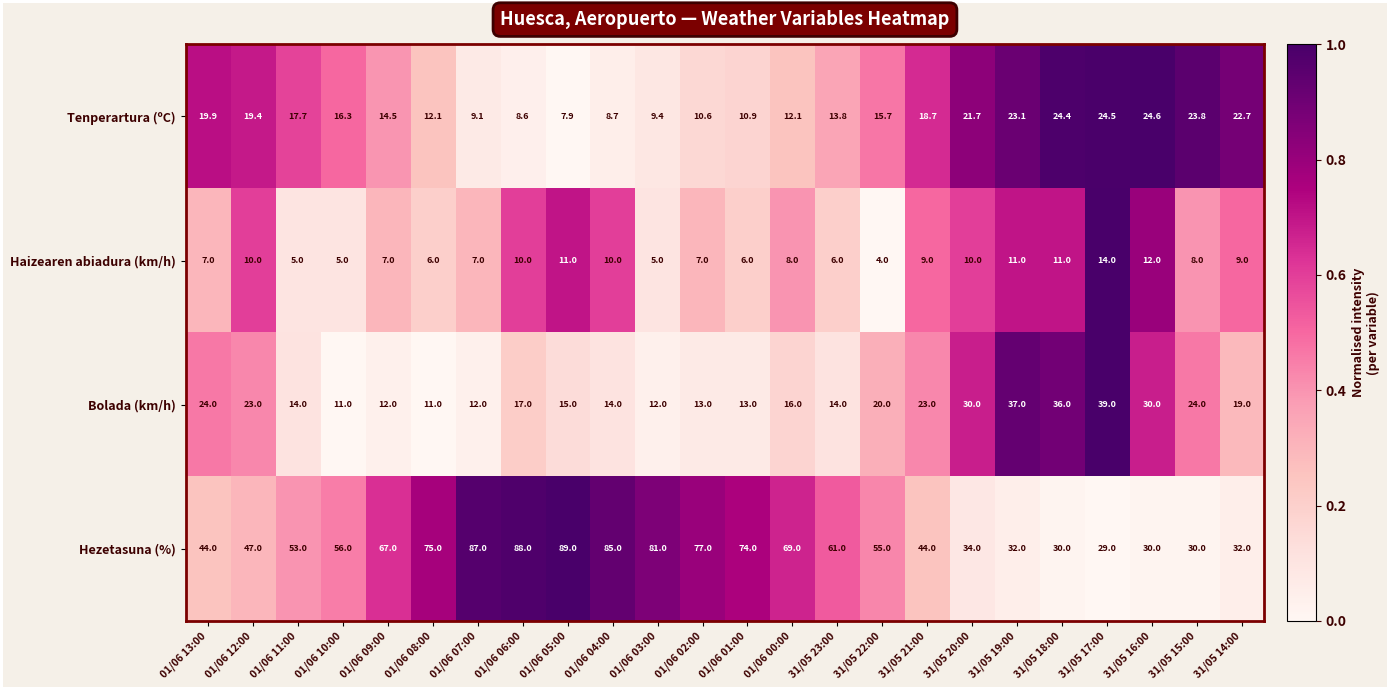

What is the difference between the Bolada (km/h) values at 01/06 06:00 and 01/06 04:00?

3.0